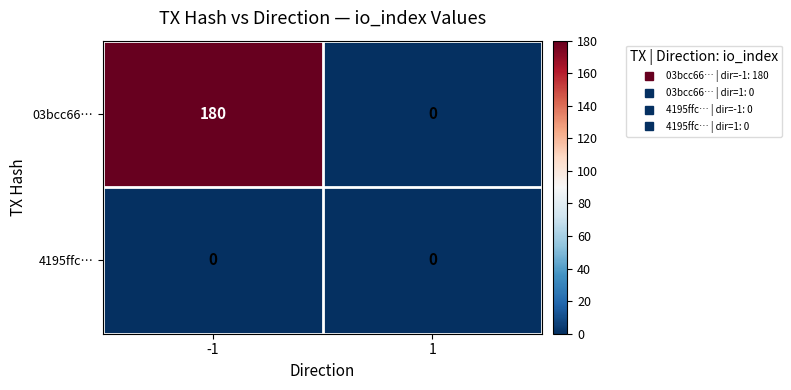

Which series has the largest total across all categories?

03bcc66…